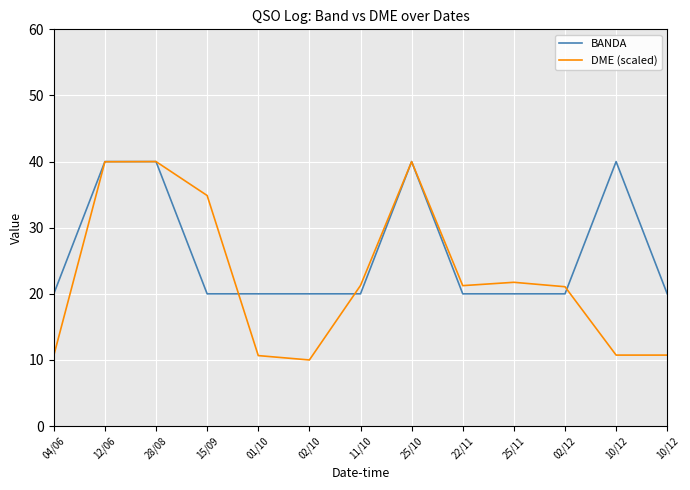

True or false: DME (scaled) has more than 0 points higher than both neighbors.

True